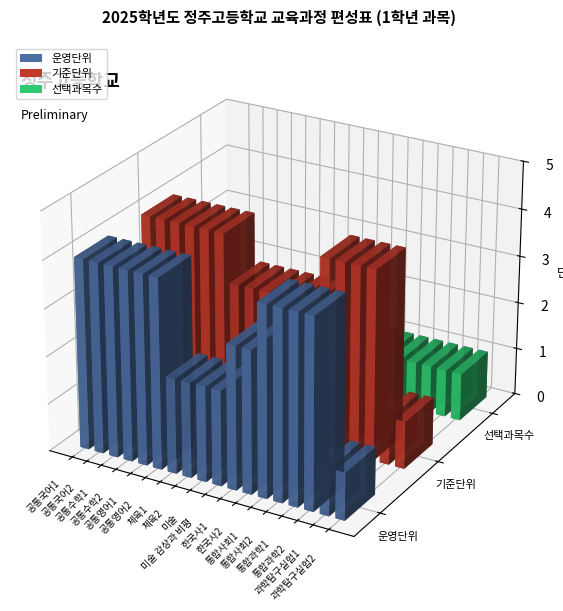

What value does the 선택과목수 series have at 통합사회2?

1